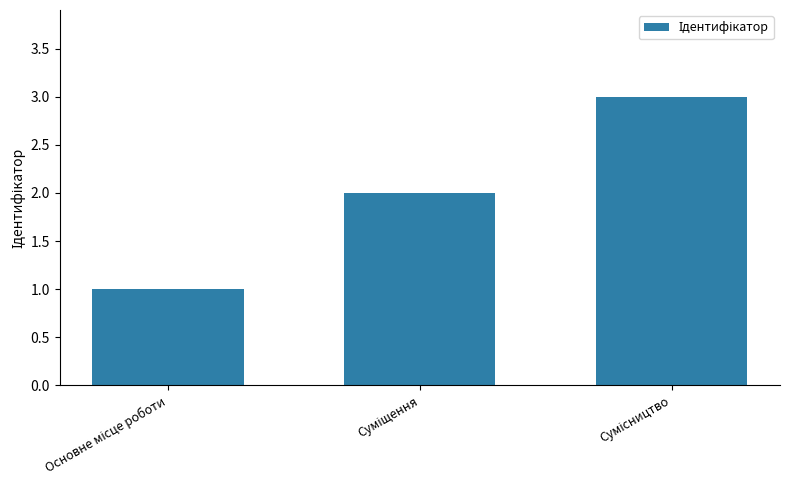

Are the bars grouped side by side (vs. stacked)?

No